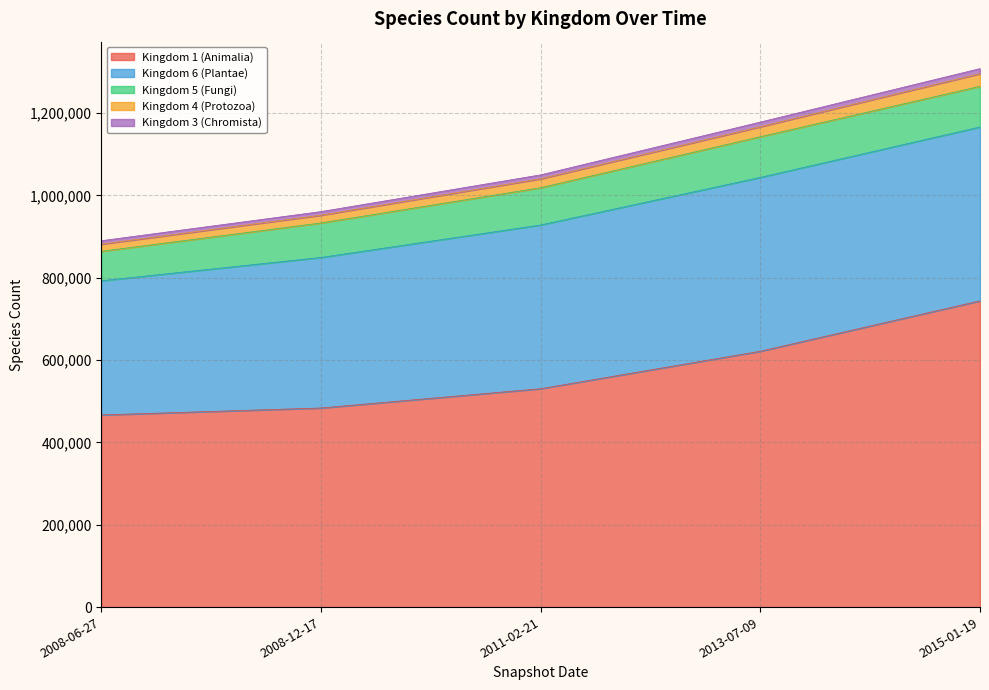

True or false: Kingdom 1 (Animalia) has more than 0 interior local peaks.

False